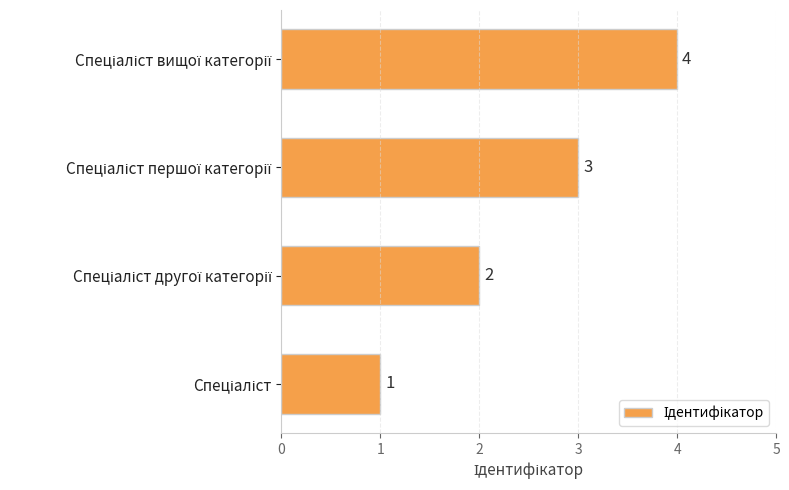

What is the maximum value shown in the chart?

4